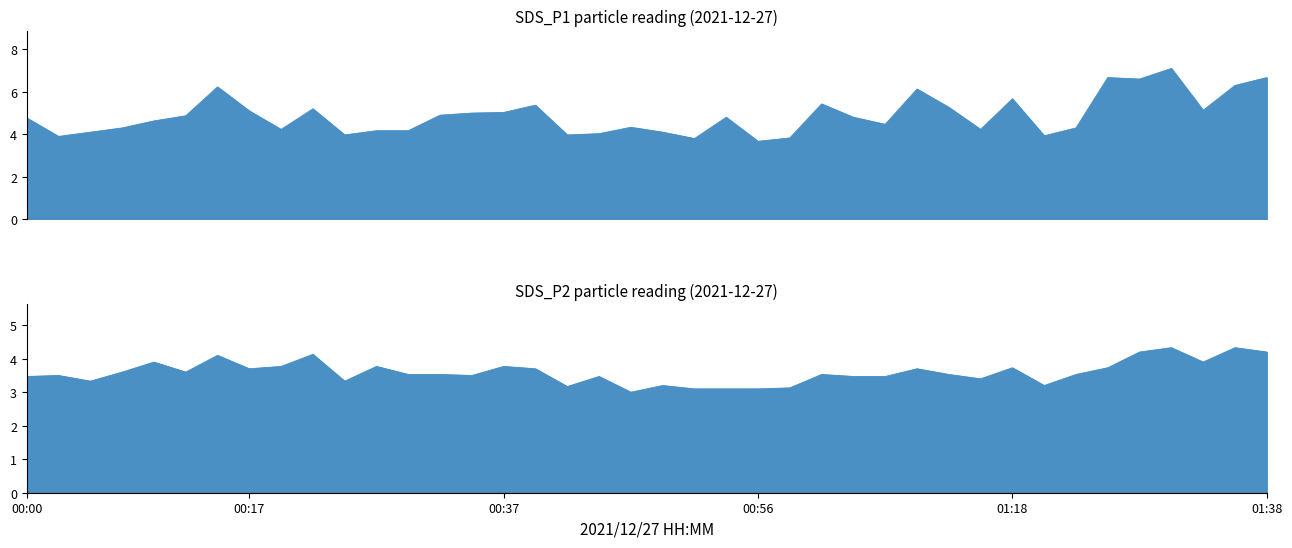

Which series has the largest total across all categories?

SDS_P1